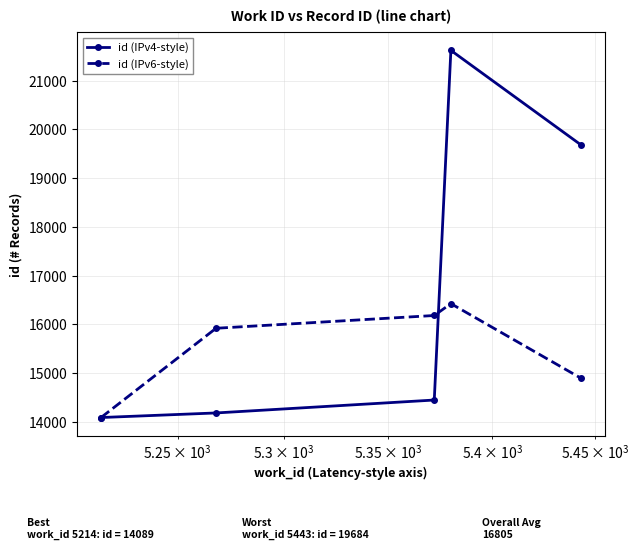

Rank the series by their average value, from lowest to highest.

id (IPv6-style), id (IPv4-style)